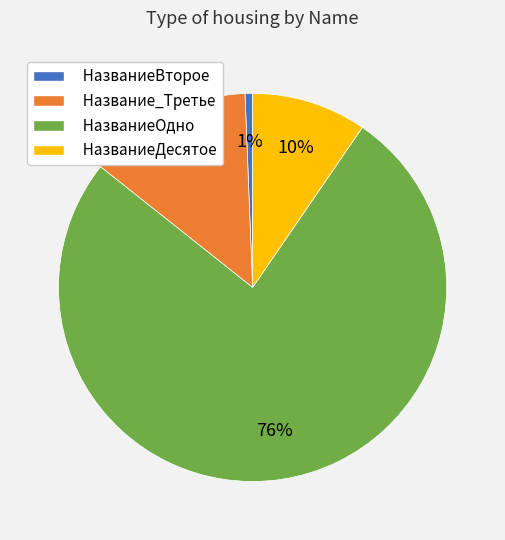

Count the number of slices in the pie.

4